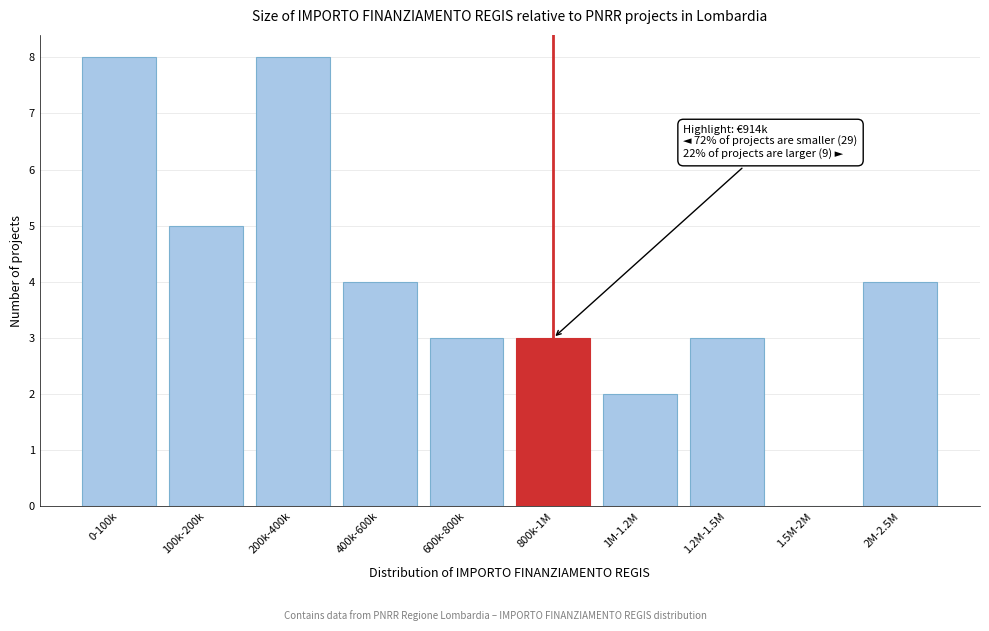

Reading left to right, extract all data points from this chart.

0-100k=8	100k-200k=5	200k-400k=8	400k-600k=4	600k-800k=3	800k-1M=3	1M-1.2M=2	1.2M-1.5M=3	1.5M-2M=0	2M-2.5M=4